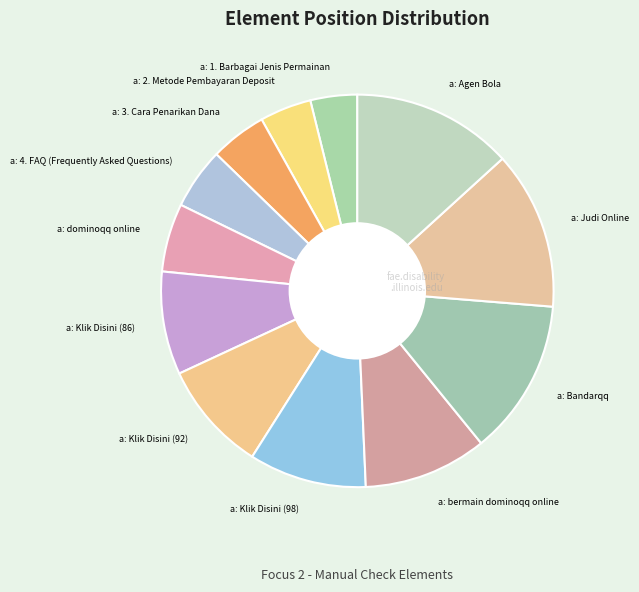

Combined, do a: bermain dominoqq online and a: dominoqq online account for over 50%?

No